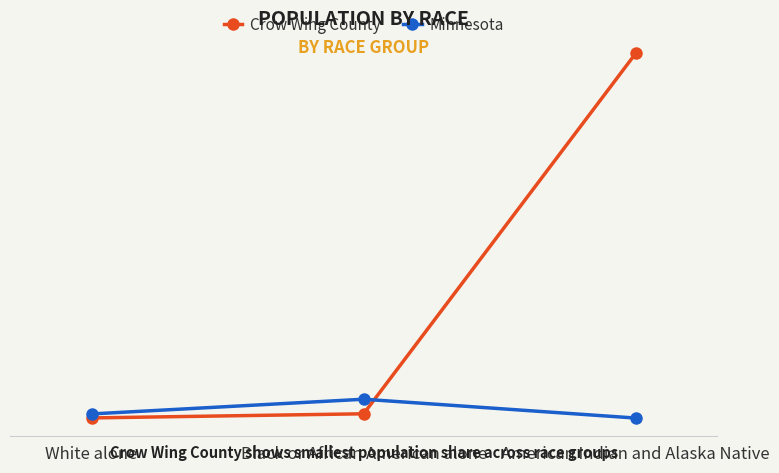

What are all the series names shown in the legend?

Crow Wing County, Minnesota